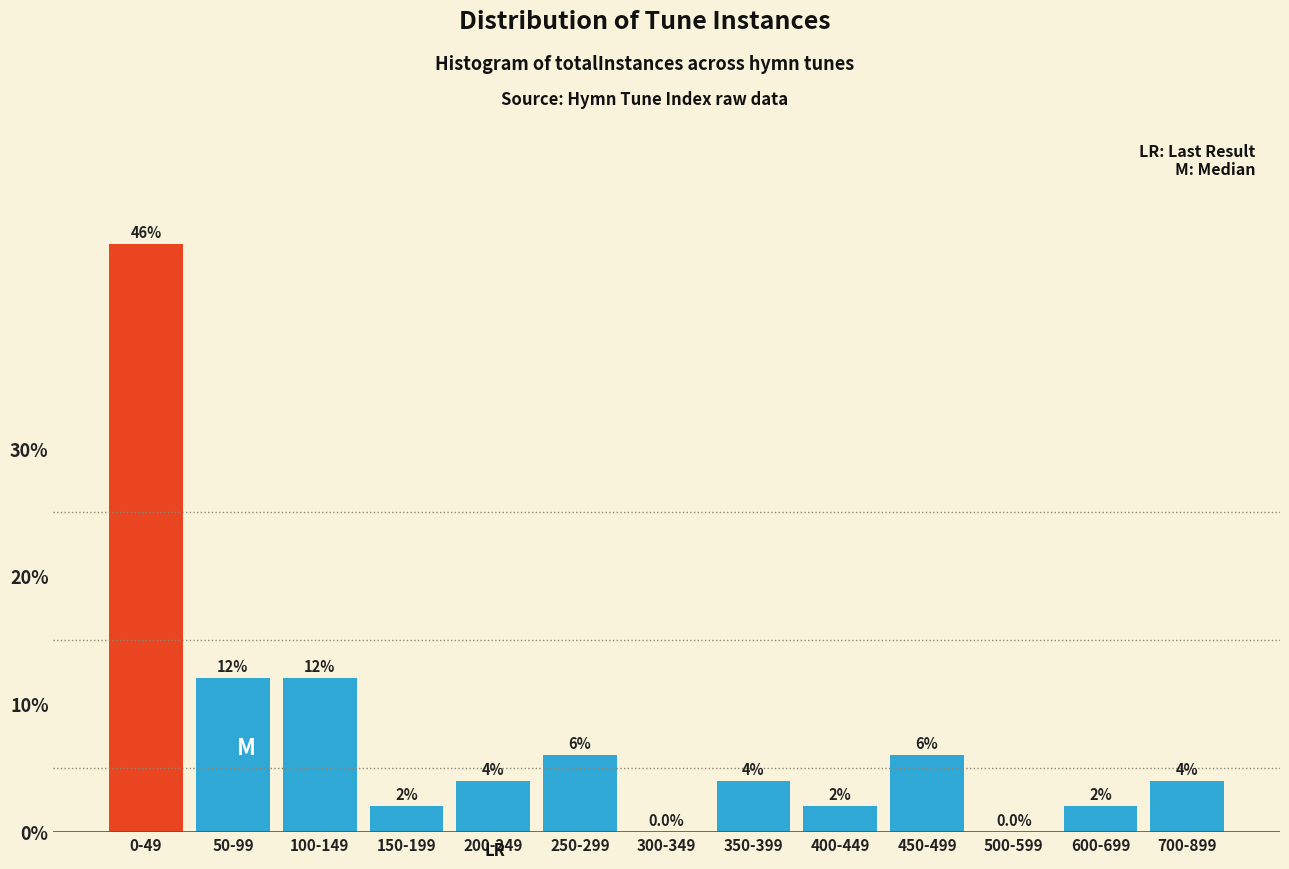

Reading left to right, extract all data points from this chart.

0-49=46	50-99=12	100-149=12	150-199=2	200-249=4	250-299=6	300-349=0	350-399=4	400-449=2	450-499=6	500-599=0	600-699=2	700-899=4